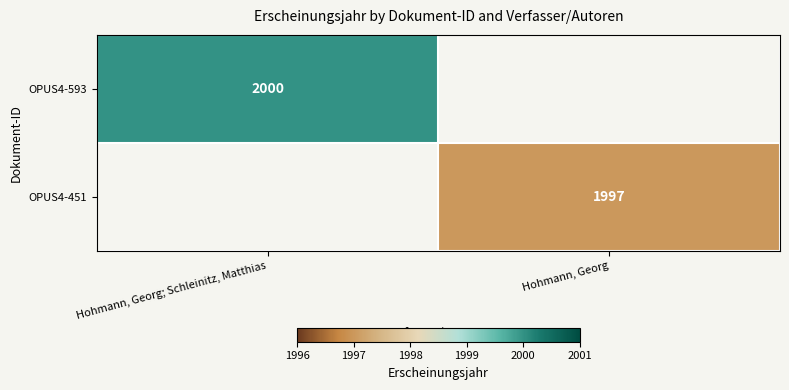

The value of OPUS4-451 at Hohmann, Georg is 1997. True or false?

True